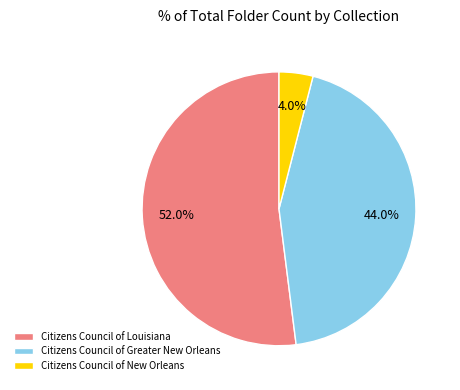

Which slice is the smallest?

Citizens Council of New Orleans